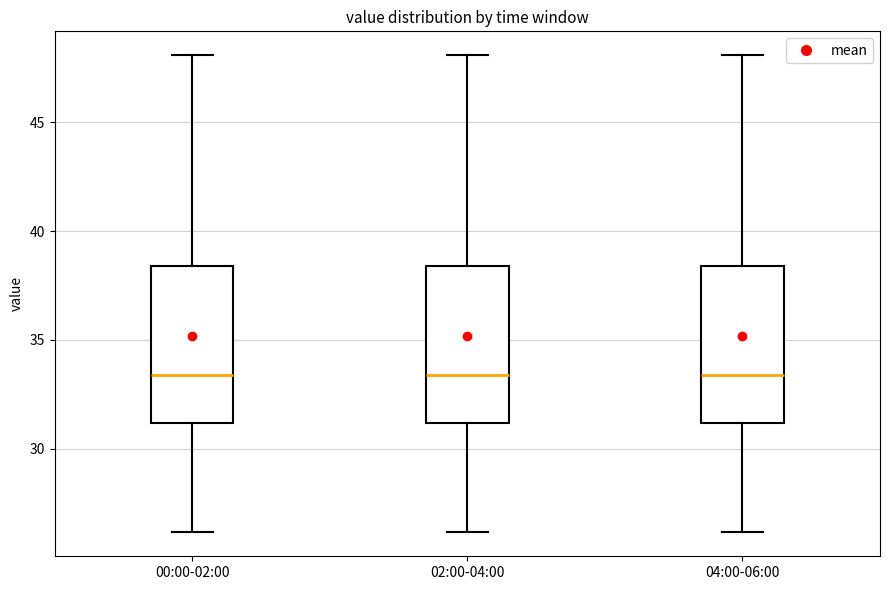

Reading left to right, read every box against the y-axis: the position of its median line, the range the box covers, and the ends of its whiskers. The values are not printed on the chart, so give them approximately, as read against the axis.

00:00-02:00: median 33.5, box 31.0 to 38.5, whiskers 26.0 to 48.0
02:00-04:00: median 33.5, box 31.0 to 38.5, whiskers 26.0 to 48.0
04:00-06:00: median 33.5, box 31.0 to 38.5, whiskers 26.0 to 48.0